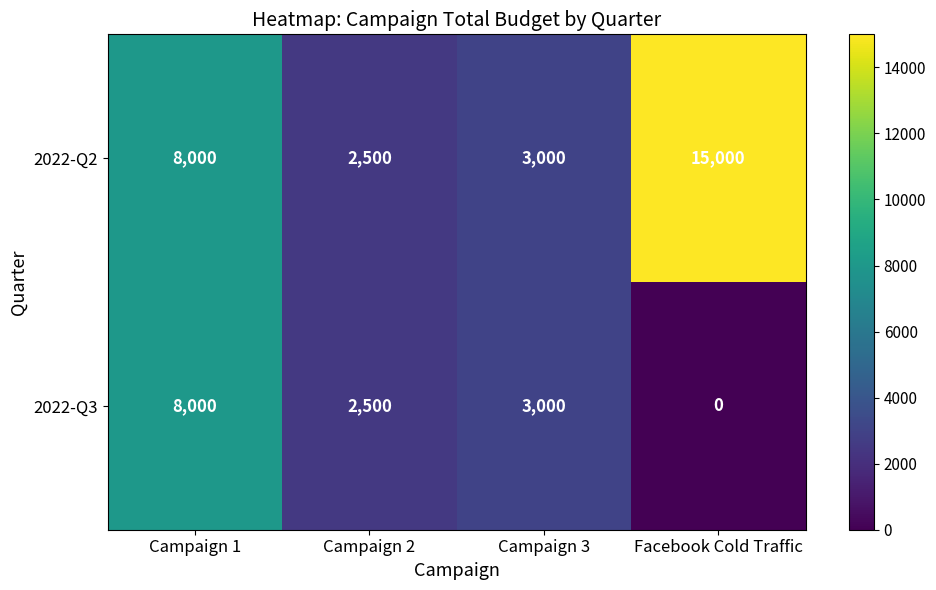

The value of 2022-Q3 at Campaign 1 is 8000. True or false?

True